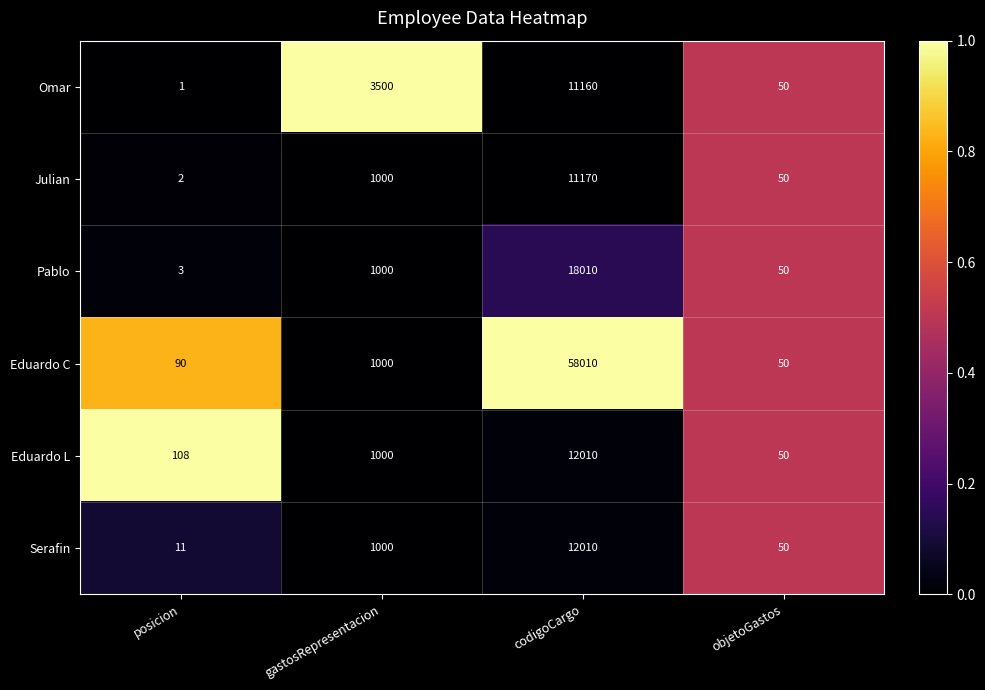

How many values in the Pablo series are below 1000?

2